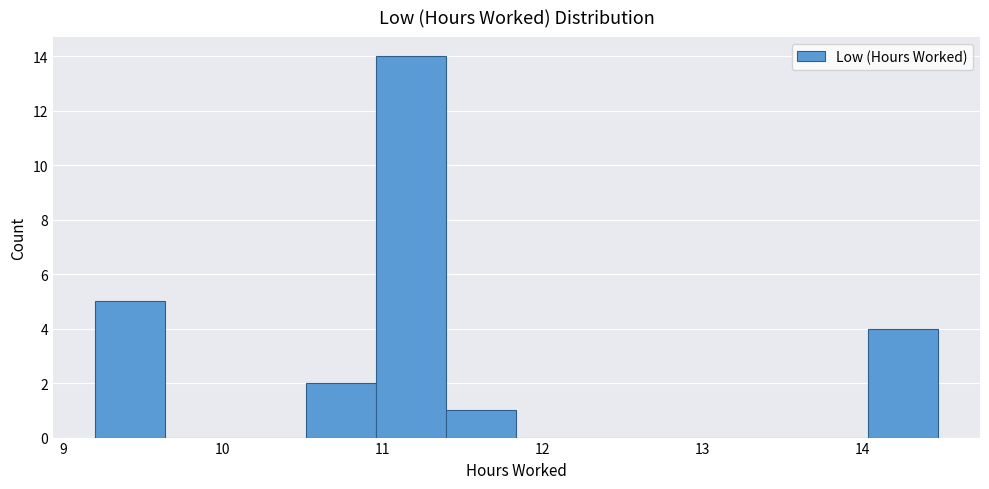

How tall is the bar that spans 11.0 to 11.4 on the x-axis? Neither the bar edges nor the heights are printed on the chart, so give them approximately, as read against the axes.

14